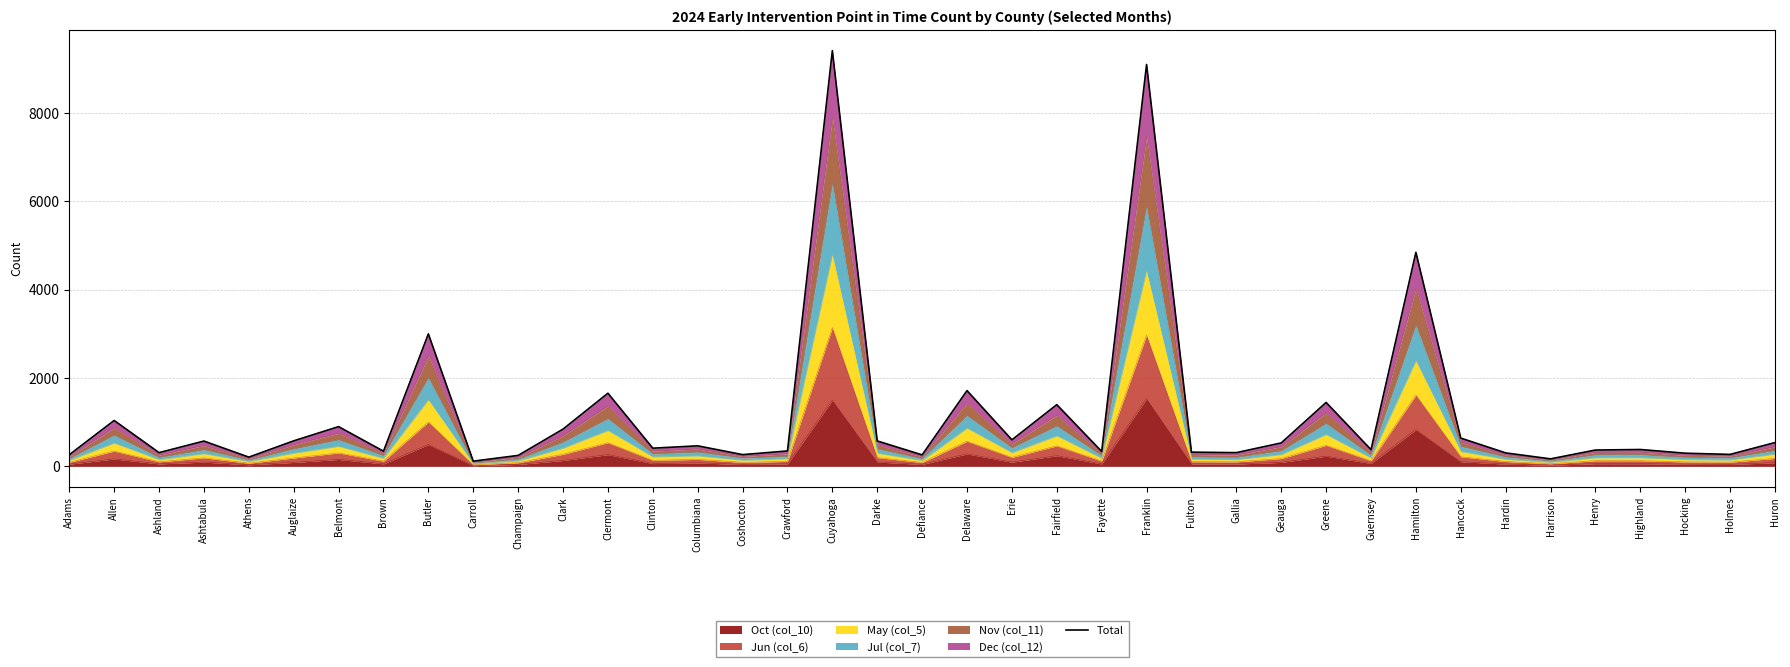

Reading left to right, what are all the values shown in this chart?

Adams=262	Allen=1039	Ashland=310	Ashtabula=572	Athens=208	Auglaize=577	Belmont=899	Brown=343	Butler=3000	Carroll=117	Champaign=247	Clark=843	Clermont=1656	Clinton=411	Columbiana=464	Coshocton=265	Crawford=348	Cuyahoga=9416	Darke=575	Defiance=259	Delaware=1715	Erie=600	Fairfield=1397	Fayette=336	Franklin=9102	Fulton=321	Gallia=310	Geauga=530	Greene=1447	Guernsey=378	Hamilton=4847	Hancock=639	Hardin=304	Harrison=169	Henry=369	Highland=381	Hocking=297	Holmes=270	Huron=538